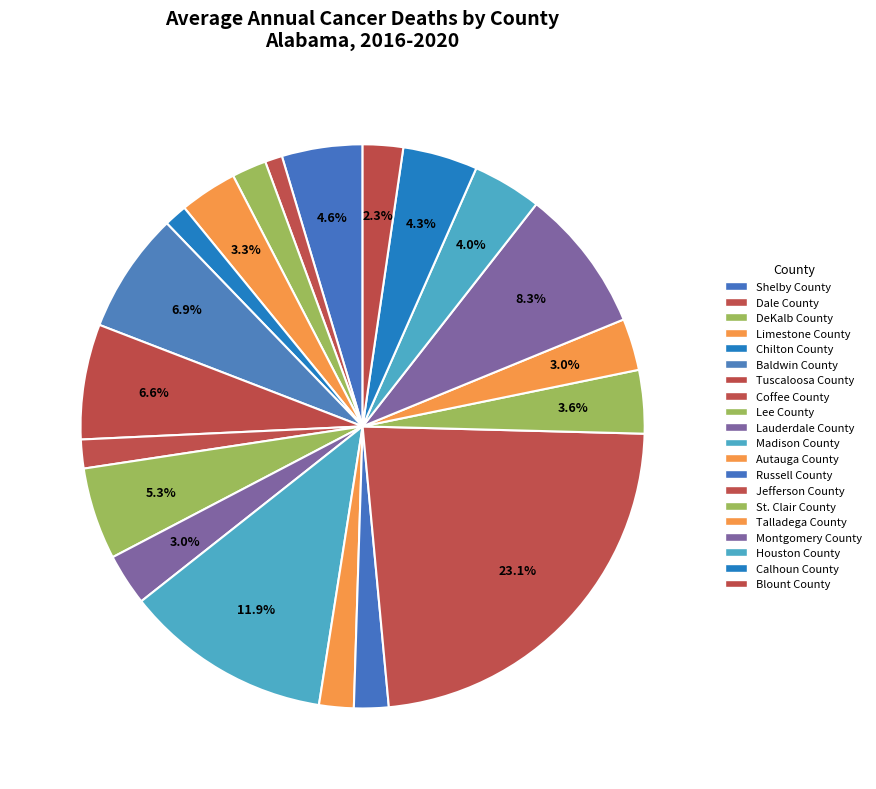

Rank the categories by value from highest to lowest.

Jefferson County, Madison County, Montgomery County, Baldwin County, Tuscaloosa County, Lee County, Shelby County, Calhoun County, Houston County, St. Clair County, Limestone County, Lauderdale County, Talladega County, Blount County, DeKalb County, Autauga County, Russell County, Coffee County, Chilton County, Dale County